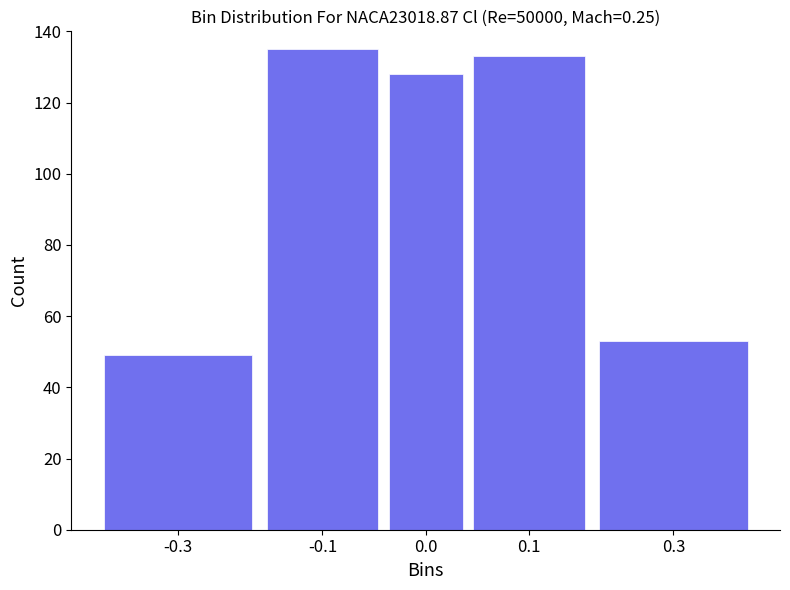

Reading left to right, what are all the values shown in this chart?

-0.3=49	-0.1=135	0.0=128	0.1=133	0.3=53